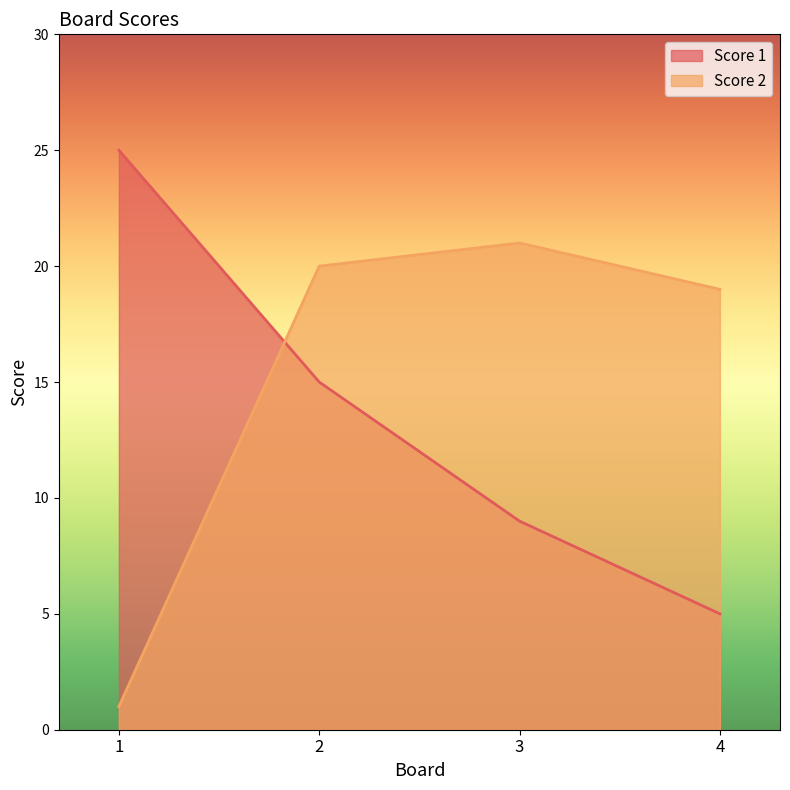

How many series are shown in this chart?

2